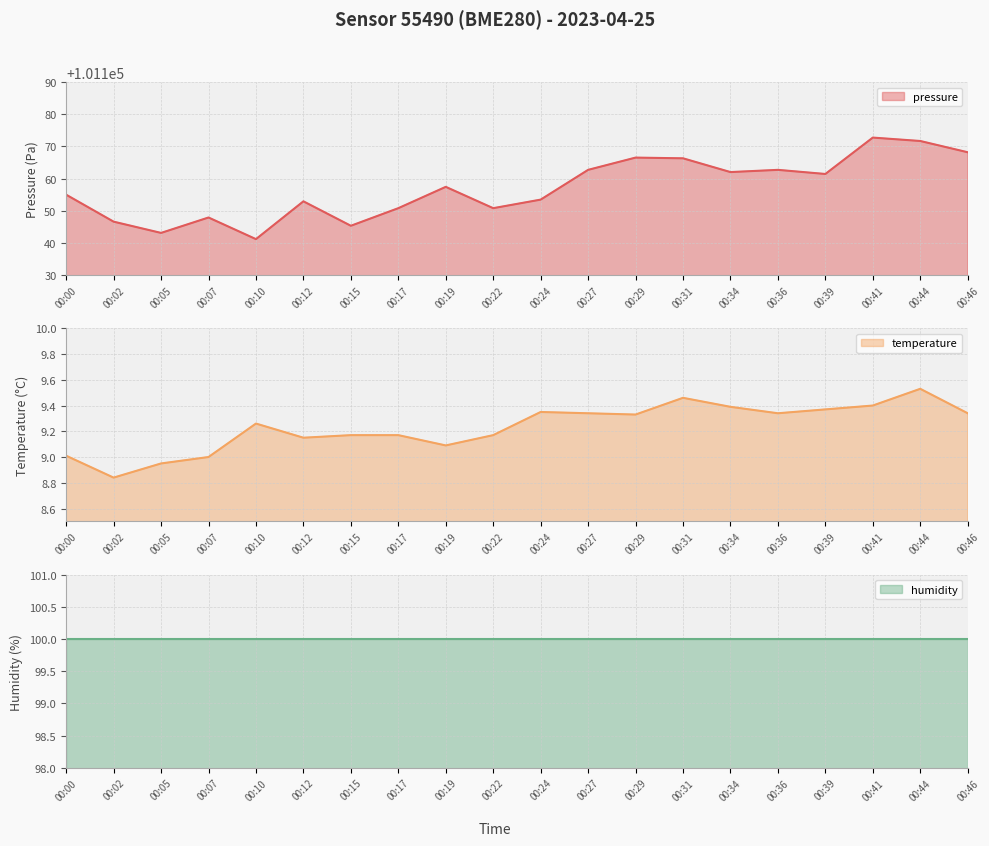

What is the highest value of the temperature series?

9.5